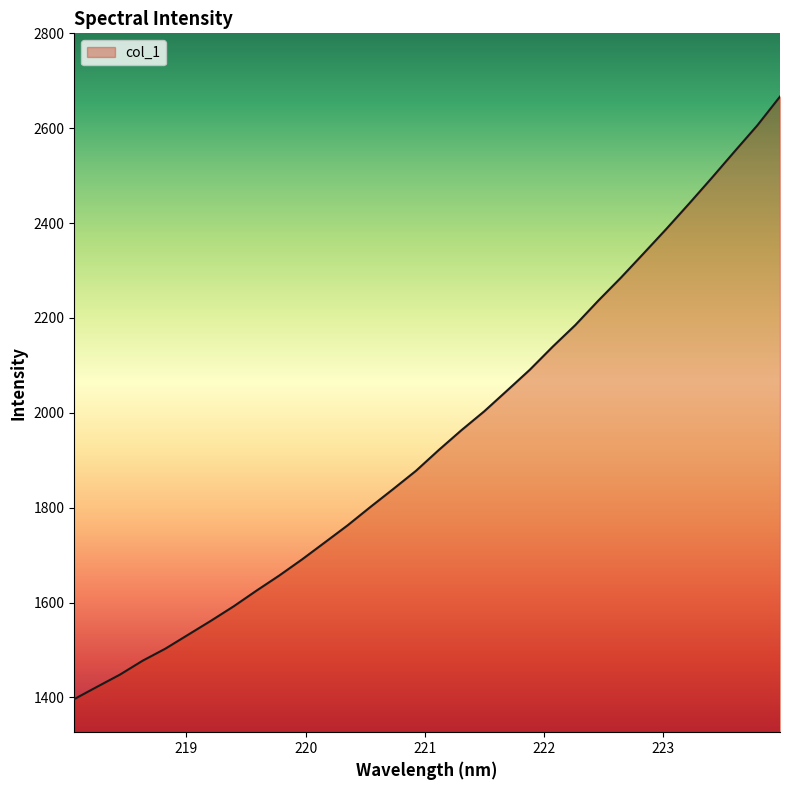

True or false: the data has more than 1 interior local peaks.

False